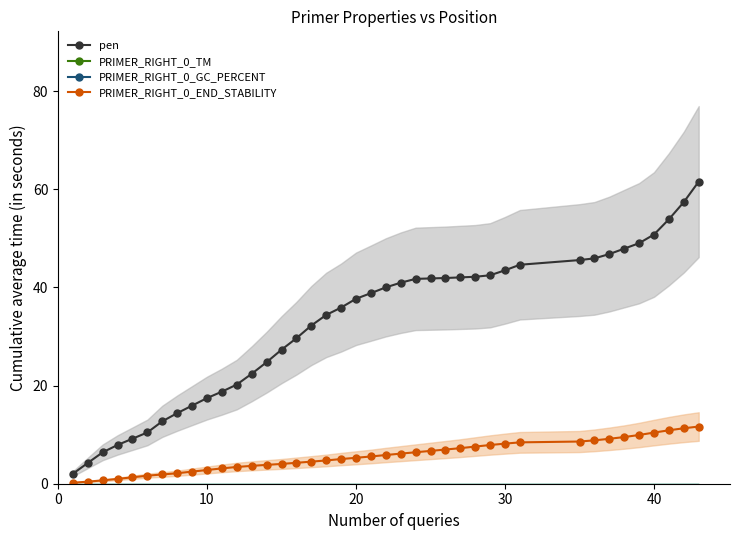

What is the highest value of the pen series?

61.5